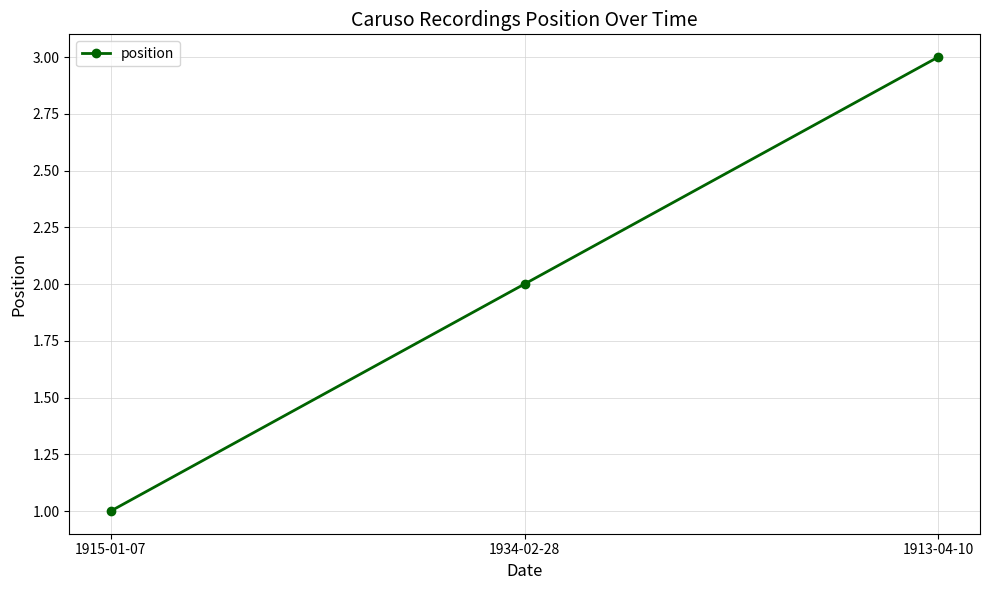

What is the maximum value shown in the chart?

3